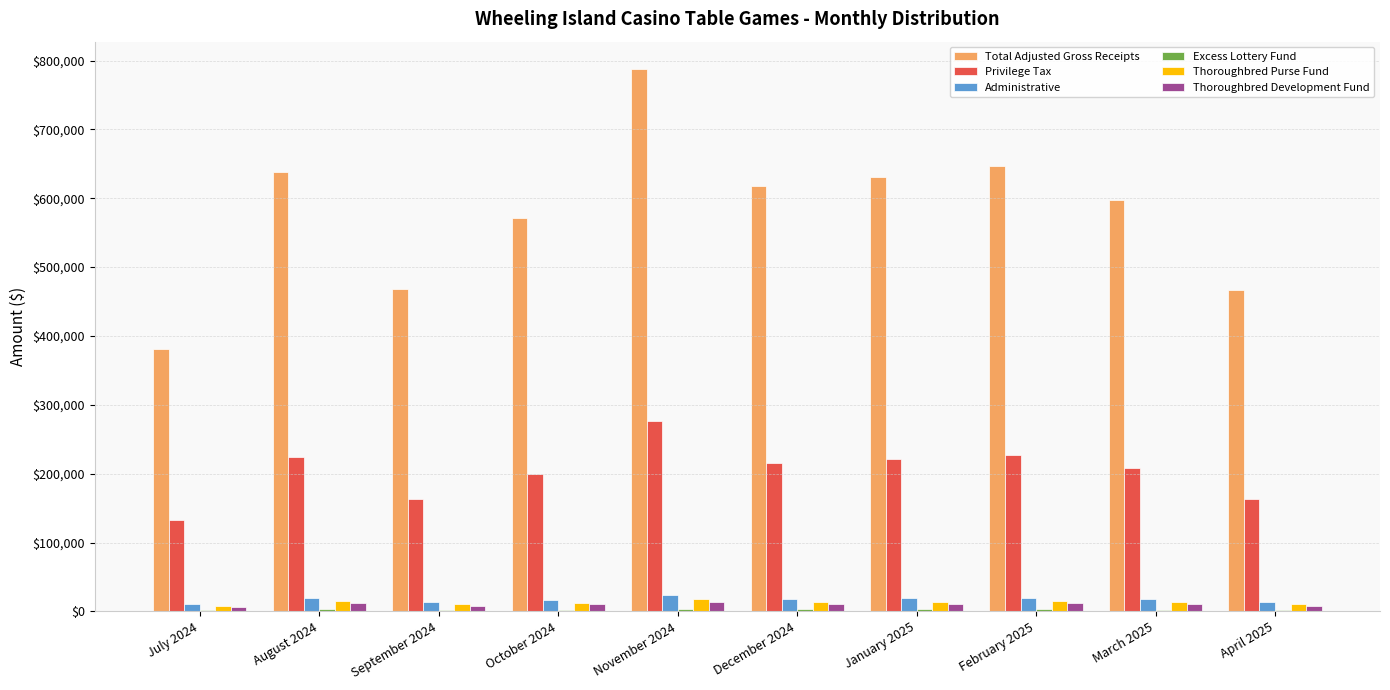

Which series has the largest total across all categories?

Total Adjusted Gross Receipts